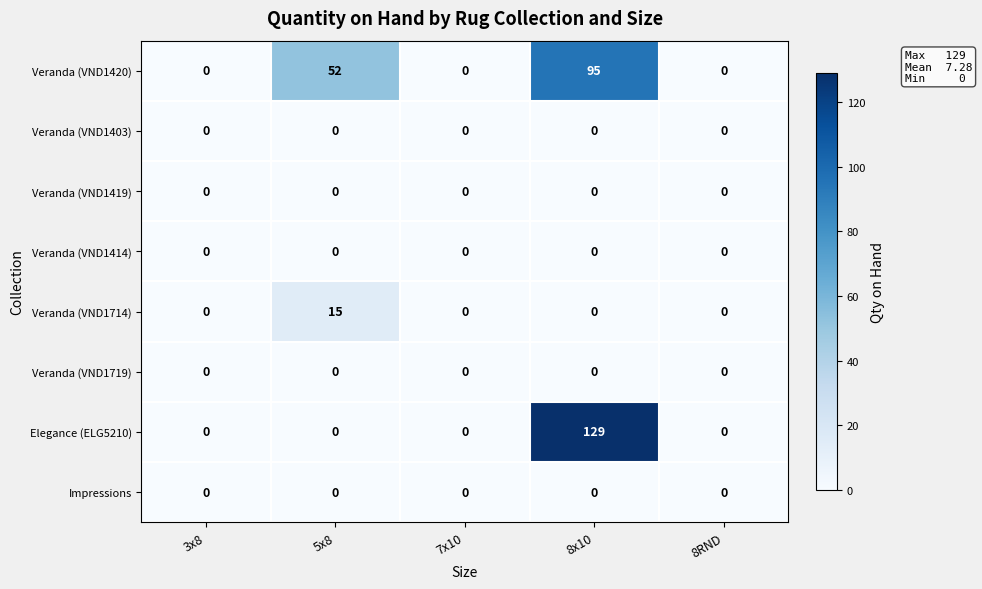

What is the total value across all series at 5x8?

67